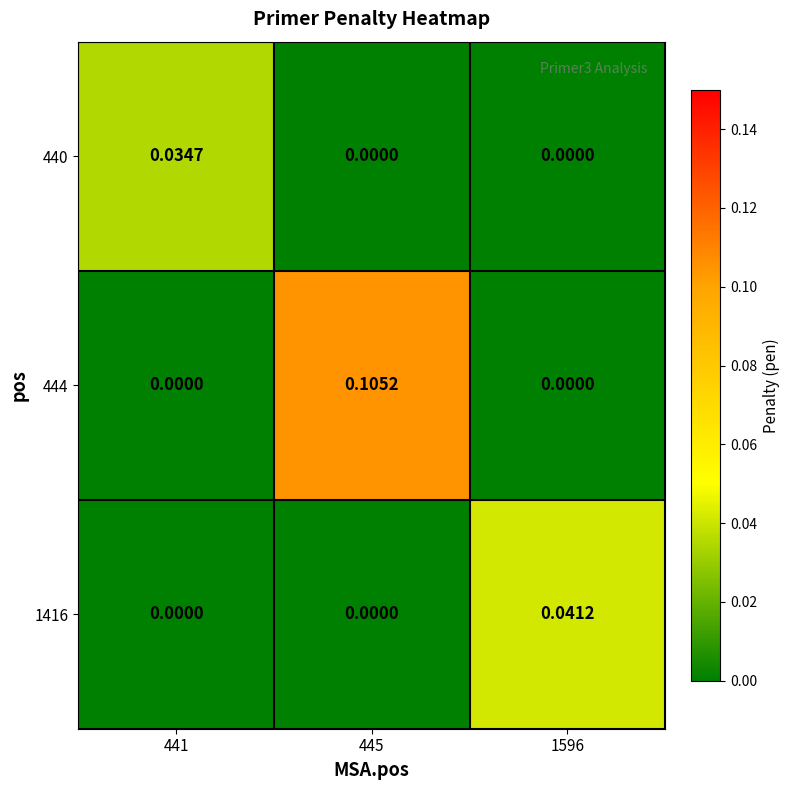

Is the value of 1416 at 445 greater than the value of 444 at 445?

No